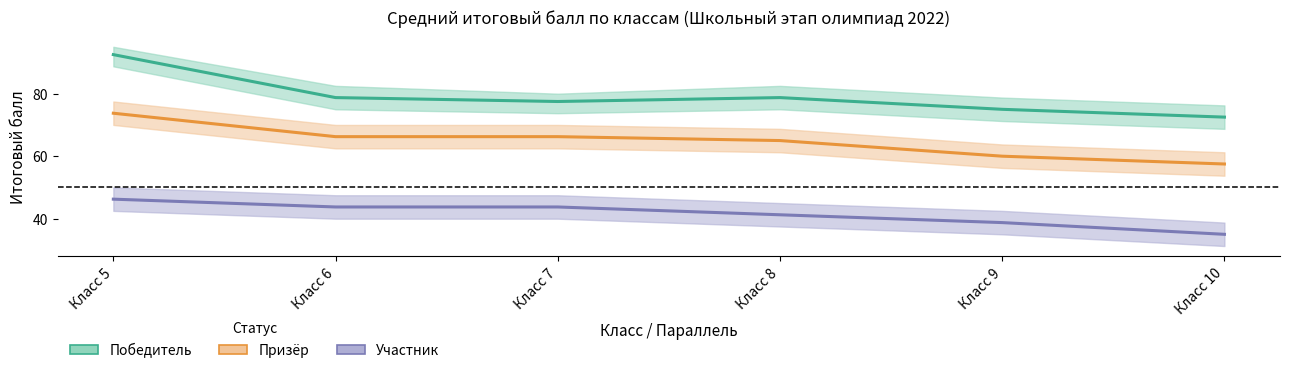

Which series changed the most between Класс 7 and Класс 10?

Призёр